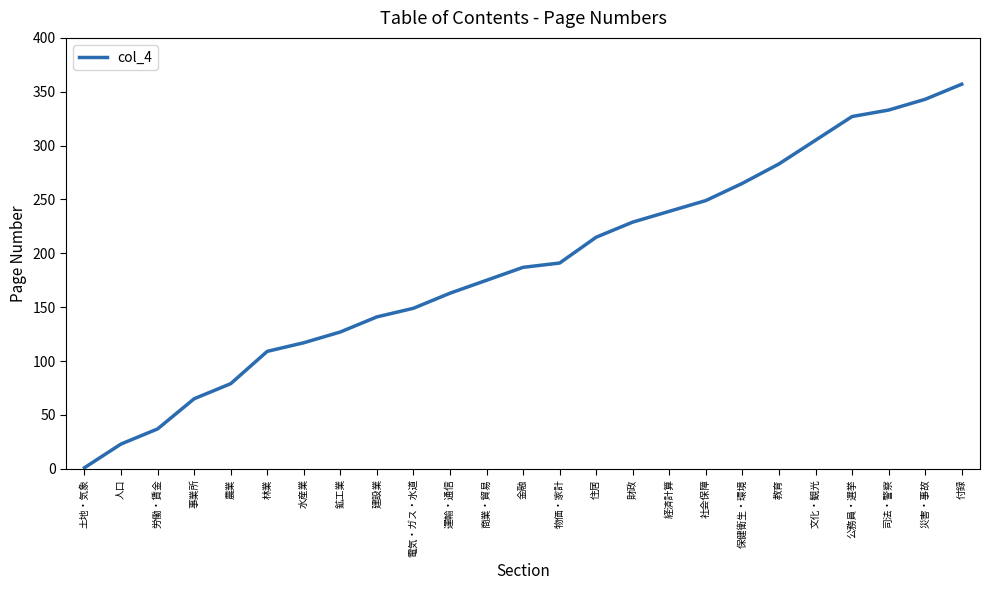

Rank the categories by value from lowest to highest.

土地・気象, 人口, 労働・賃金, 事業所, 農業, 林業, 水産業, 鉱工業, 建設業, 電気・ガス・水道, 運輸・通信, 商業・貿易, 金融, 物価・家計, 住居, 財政, 経済計算, 社会保障, 保健衛生・環境, 教育, 文化・観光, 公務員・選挙, 司法・警察, 災害・事故, 付録